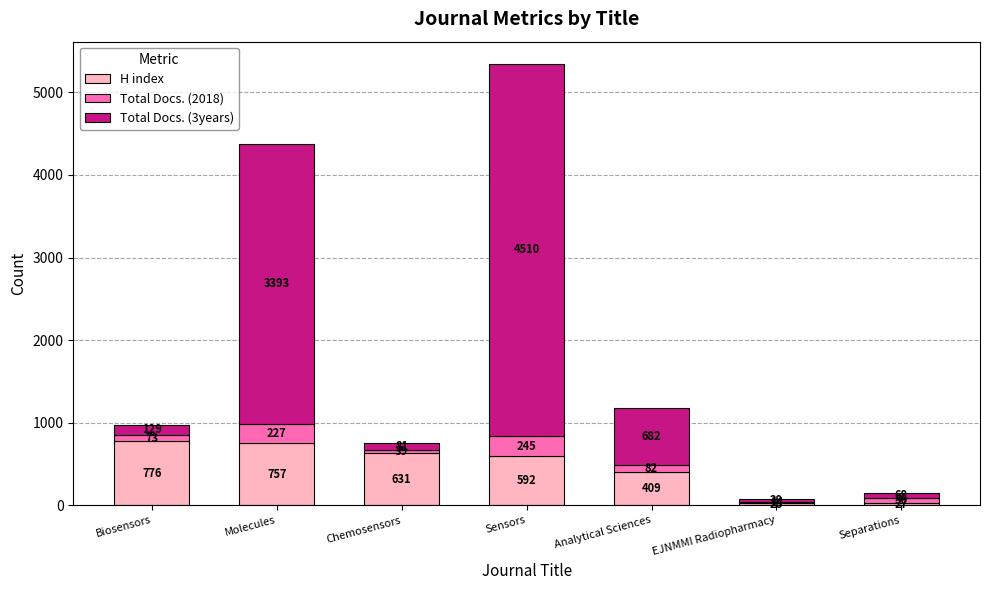

Does the chart contain stacked bars?

Yes